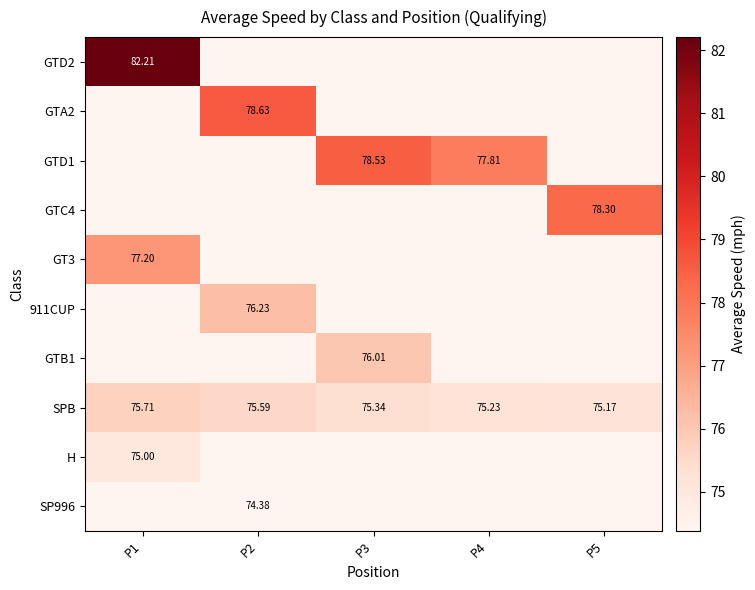

At which label does H reach its peak?

P1